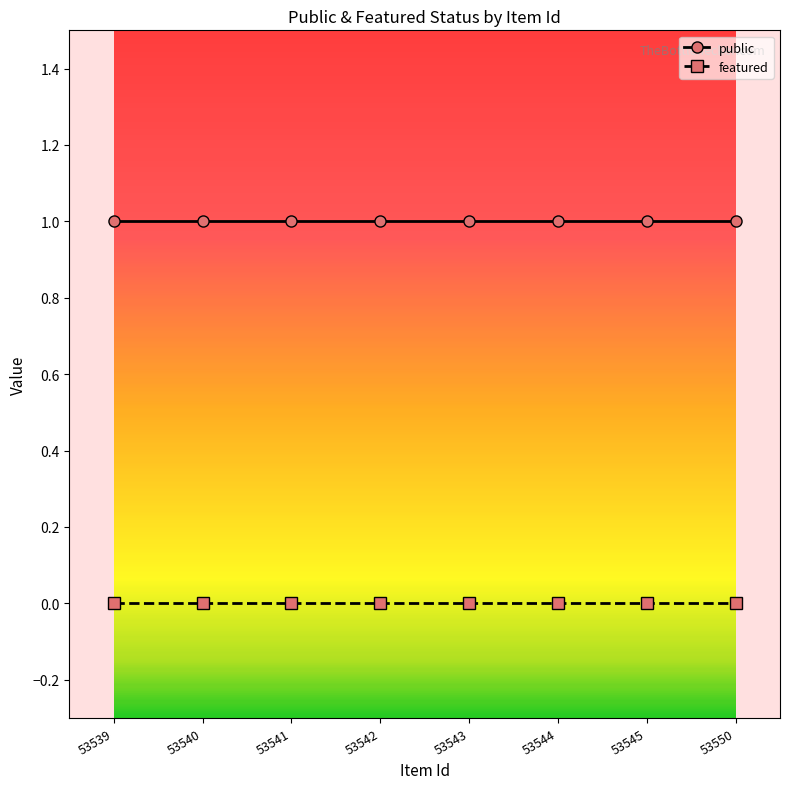

List the series in order of their peak value, lowest first.

featured, public